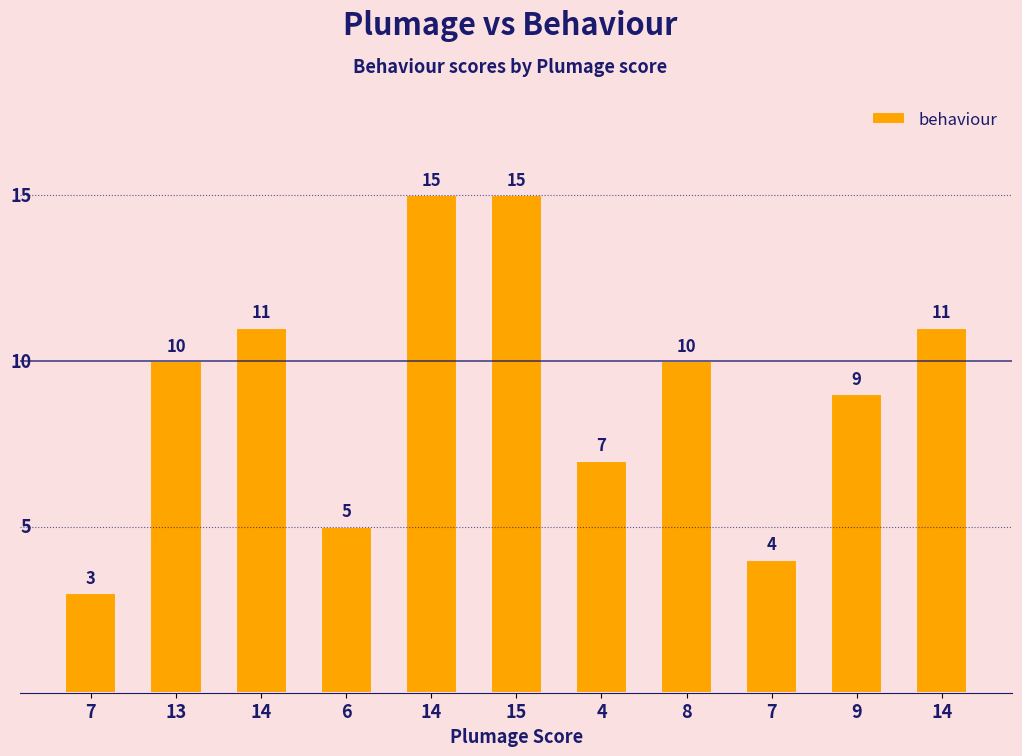

How many data points does each series have?

11